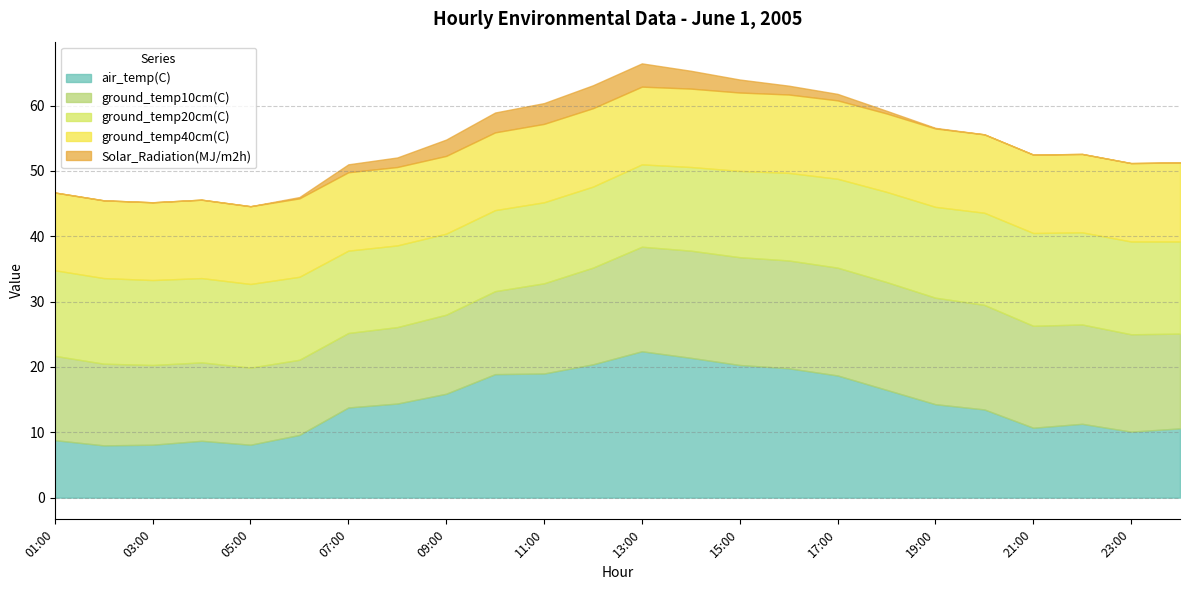

Which category has the highest value in the air_temp(C) series?

13:00